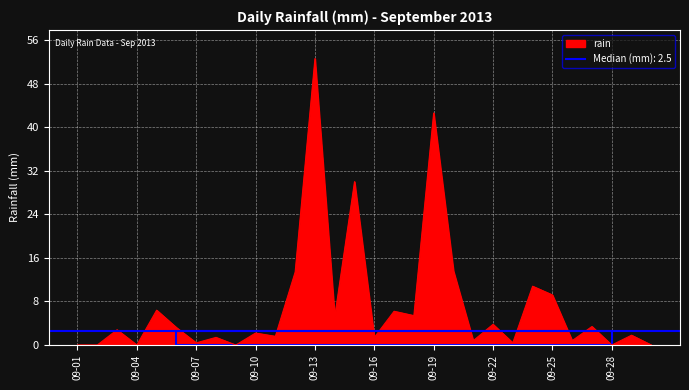

True or false: there are more than 0 points higher than both neighbors.

True